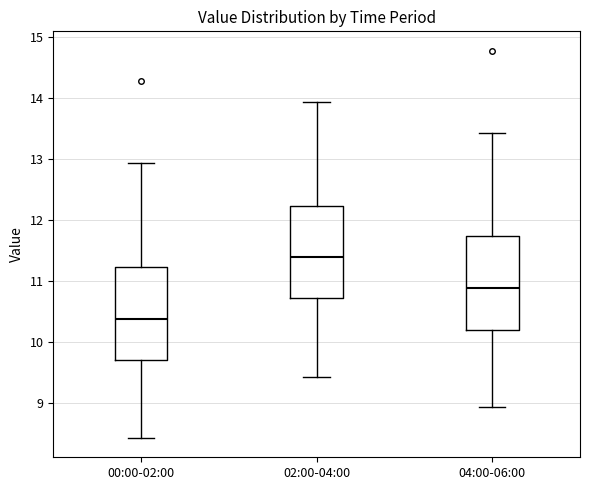

Where does the upper whisker of the box for 04:00-06:00 end on the y-axis? The values are not printed on the chart, so give them approximately, as read against the axis.

13.4